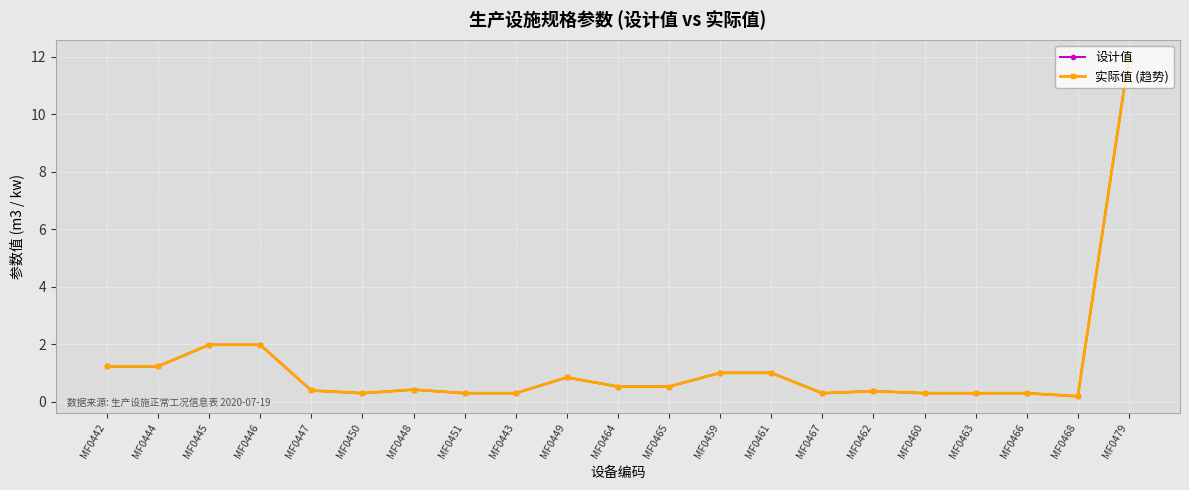

What is the difference between the maximum and minimum values in the 设计值 series?

11.8